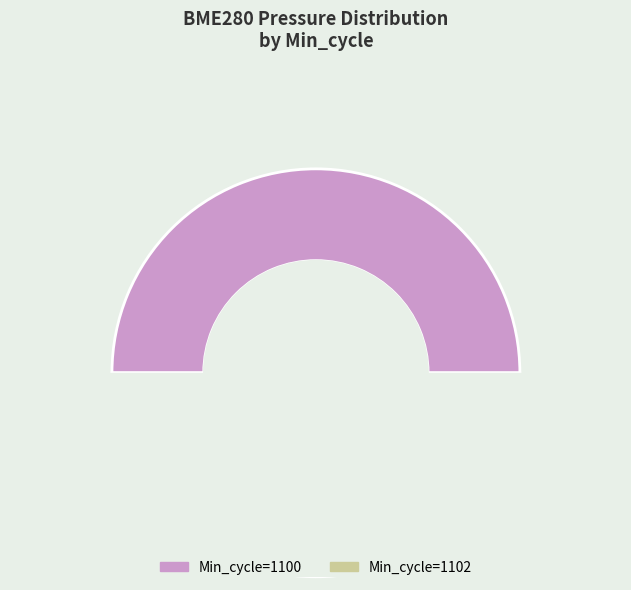

To the nearest percent, what is the combined percentage of 1102 and 1102?

5%